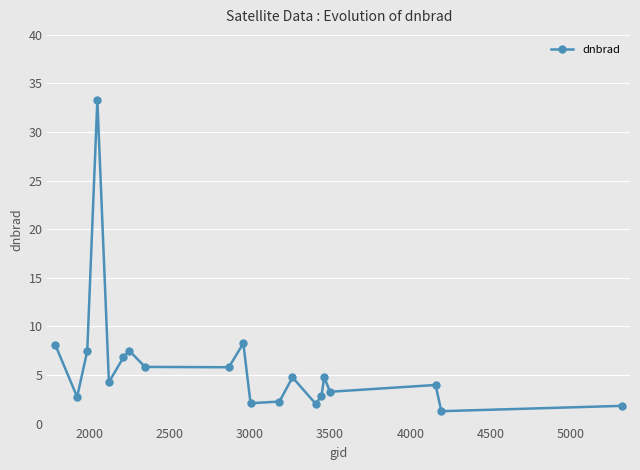

Count the number of data series in this chart.

1